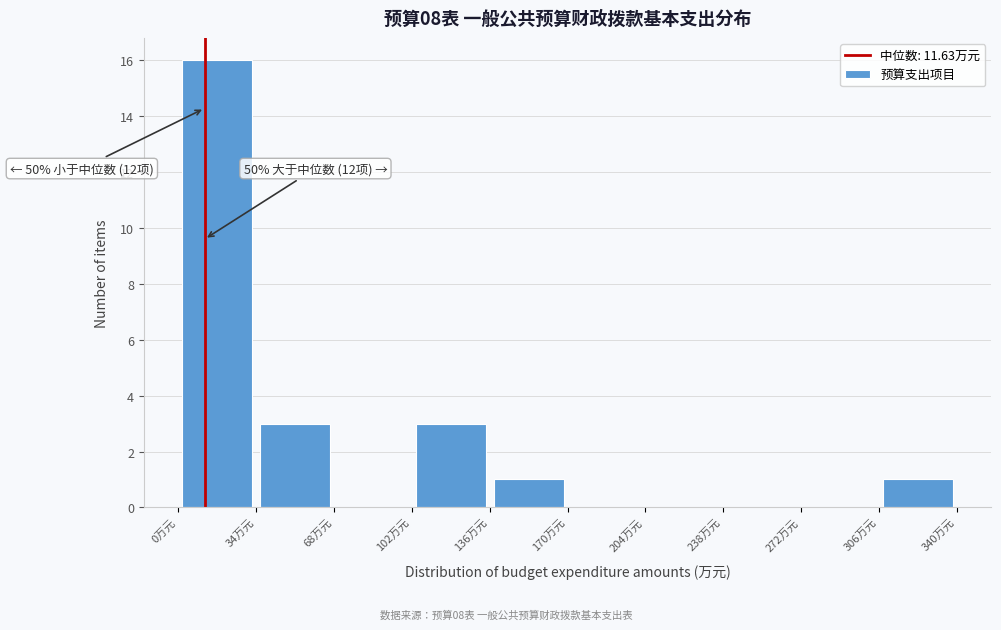

Over which range of the x-axis is the bar tallest?

0 to 35